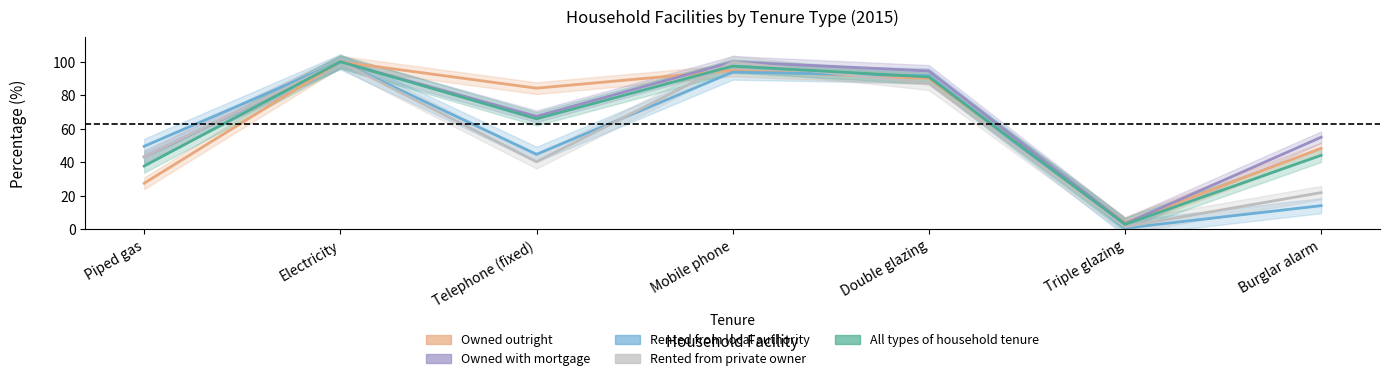

At which category does the chart reach its peak across all series?

Electricity